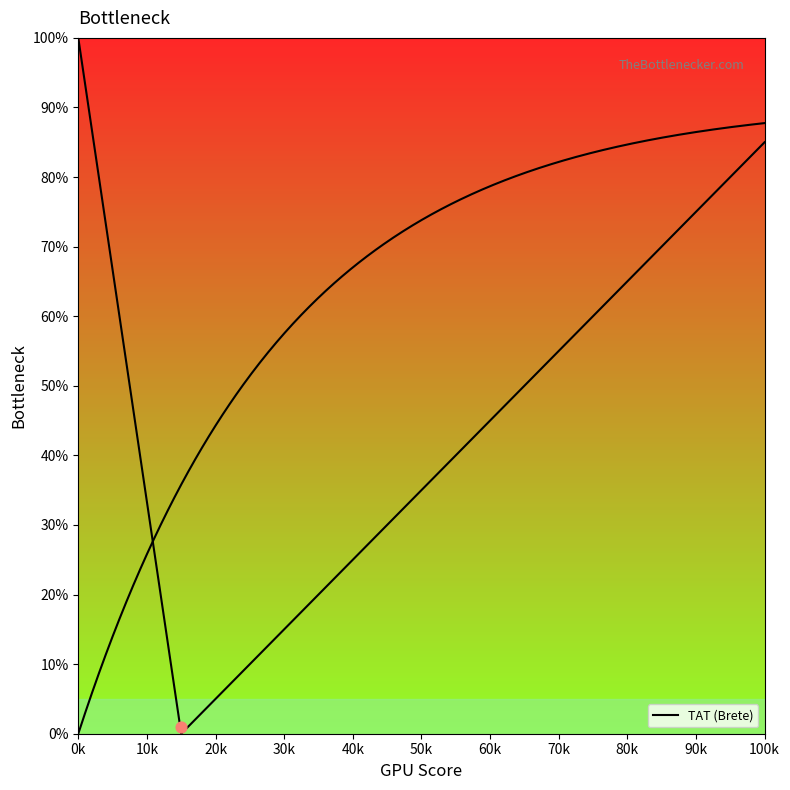

Approximately how many times larger is the value at 36 compared to 31?

1.2